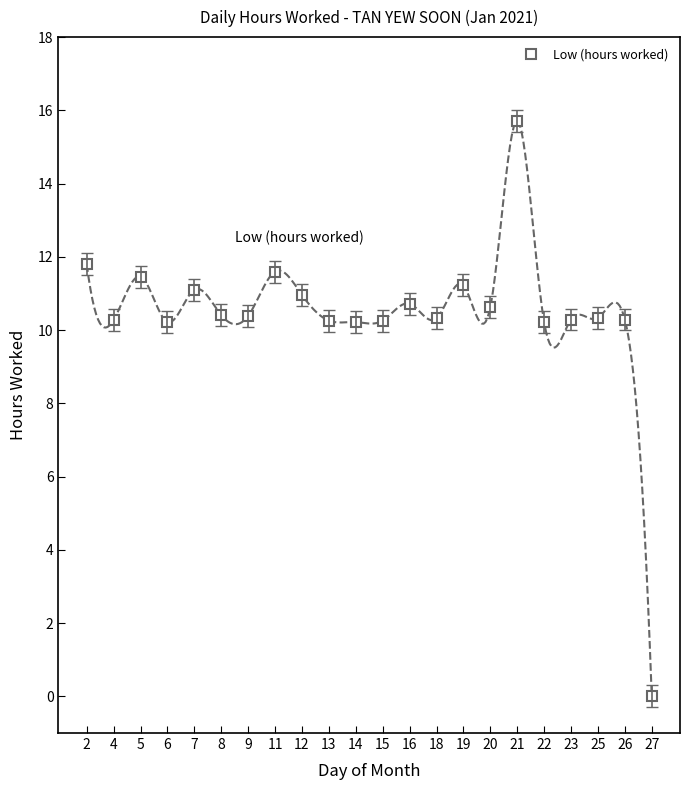

At which label is the value closest to 7?

6